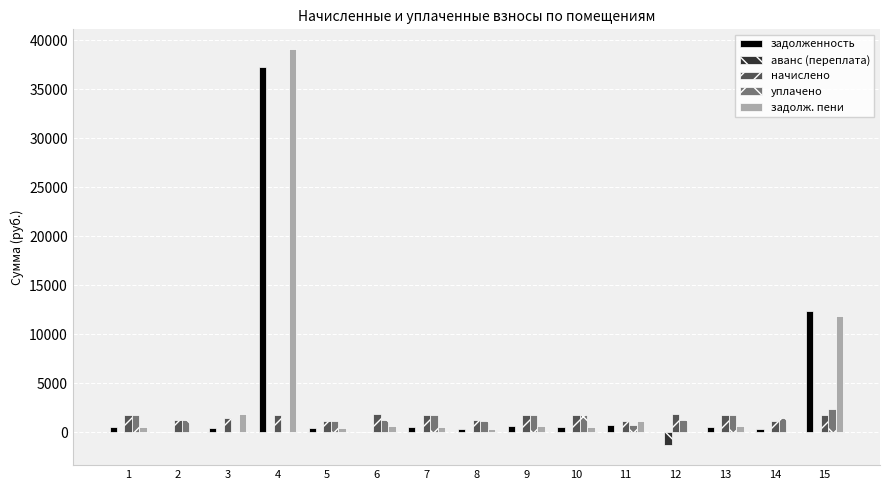

At which label is задолж. пени closest to 19554?

15